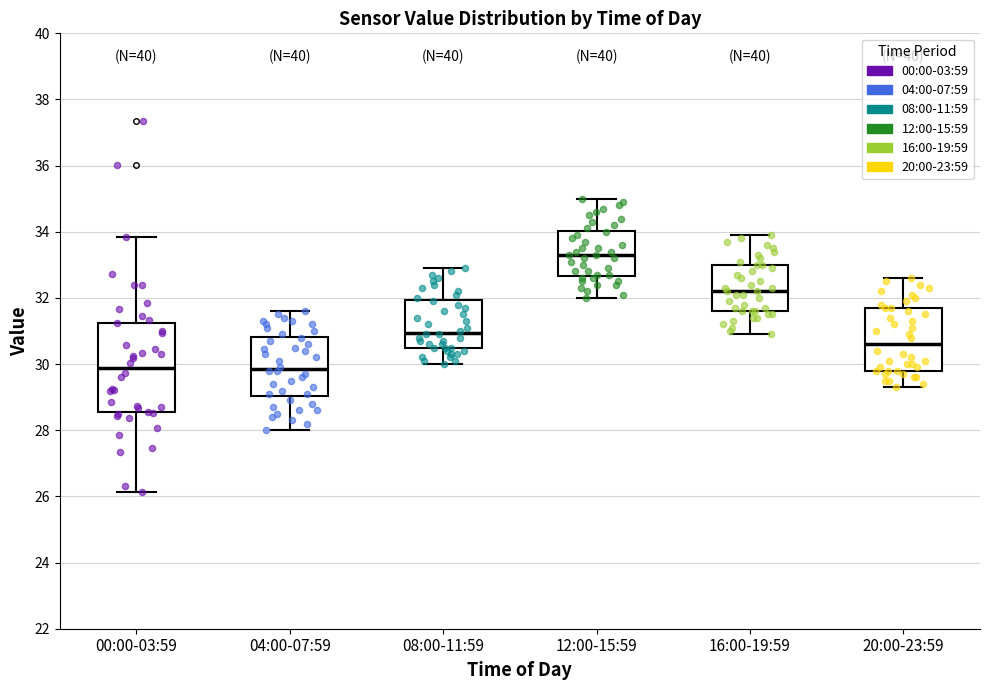

Comparing the boxes themselves (not the whiskers), which one is the tallest?

00:00-03:59